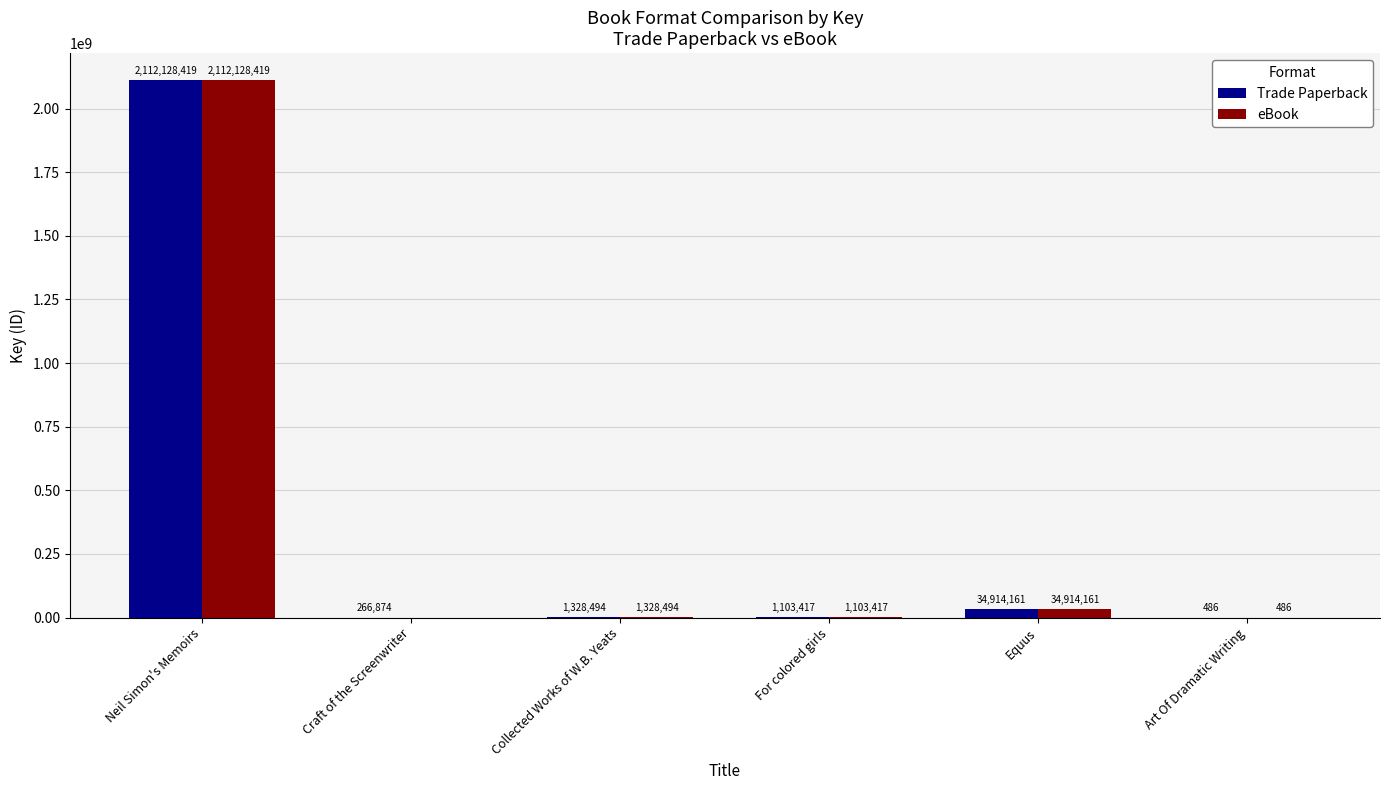

The value of eBook at Neil Simon's Memoirs is 3378334645. True or false?

False